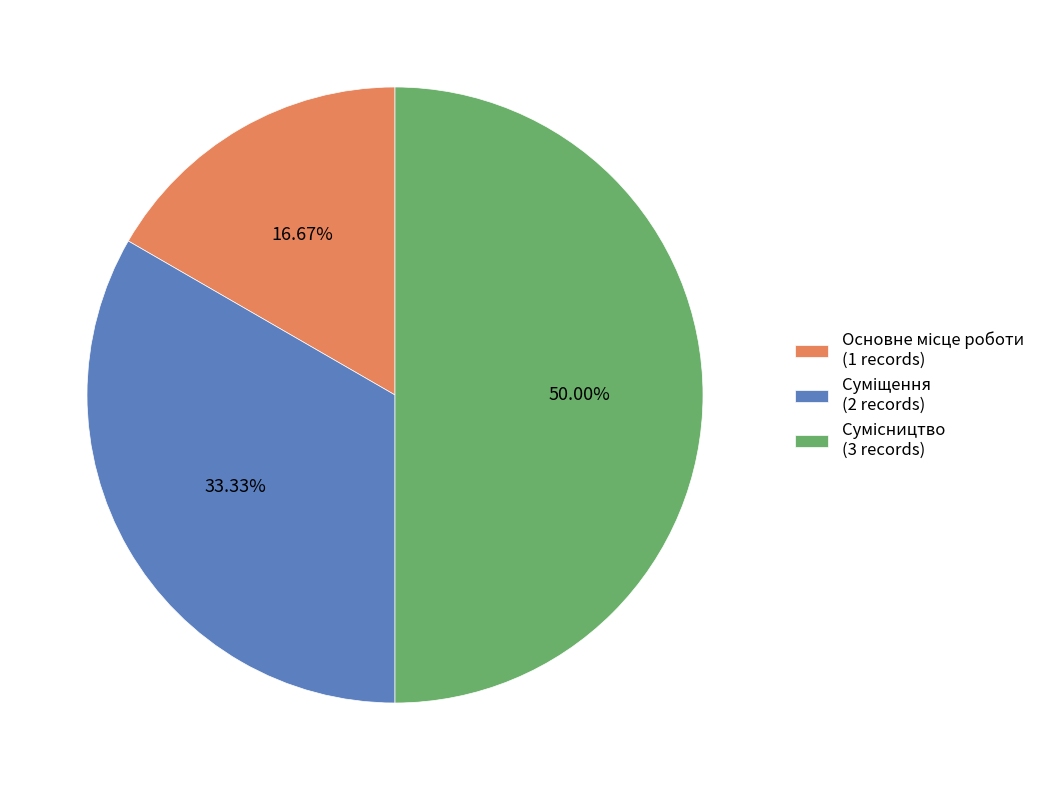

To the nearest percent, what is the difference between the largest and smallest slice percentages?

33%